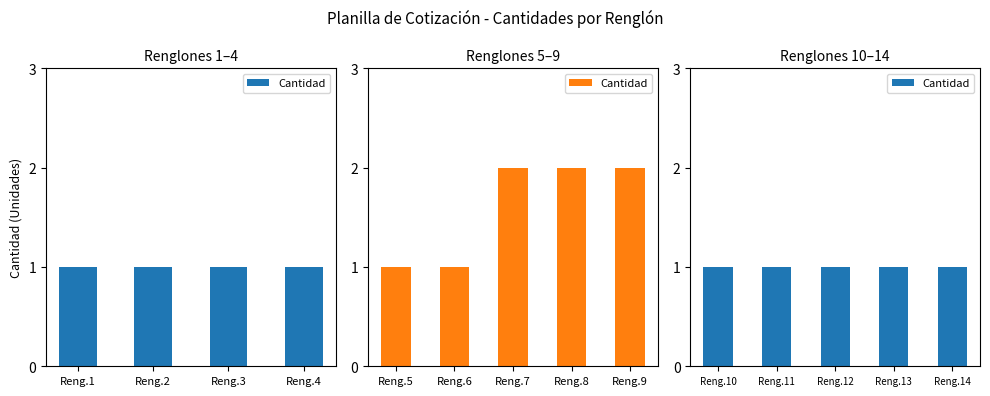

What is the value of the 14th bar from the left?

1